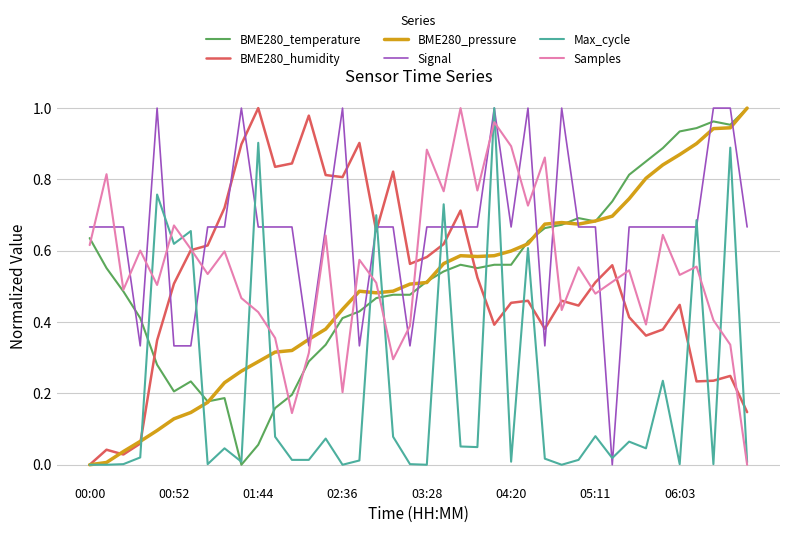

True or false: BME280_humidity and Signal cross at least once.

True